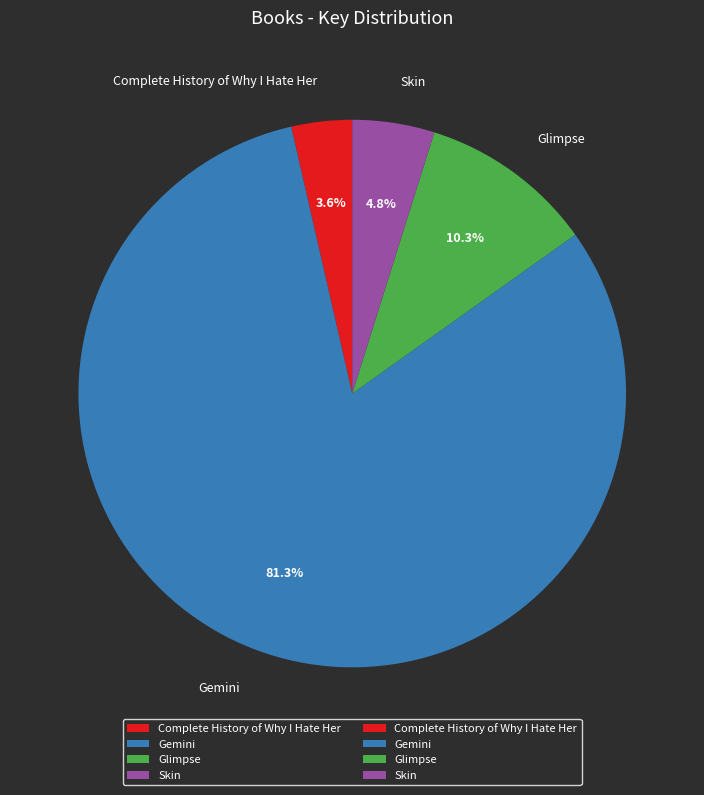

Rank the categories by value from lowest to highest.

Complete History of Why I Hate Her, Skin, Glimpse, Gemini